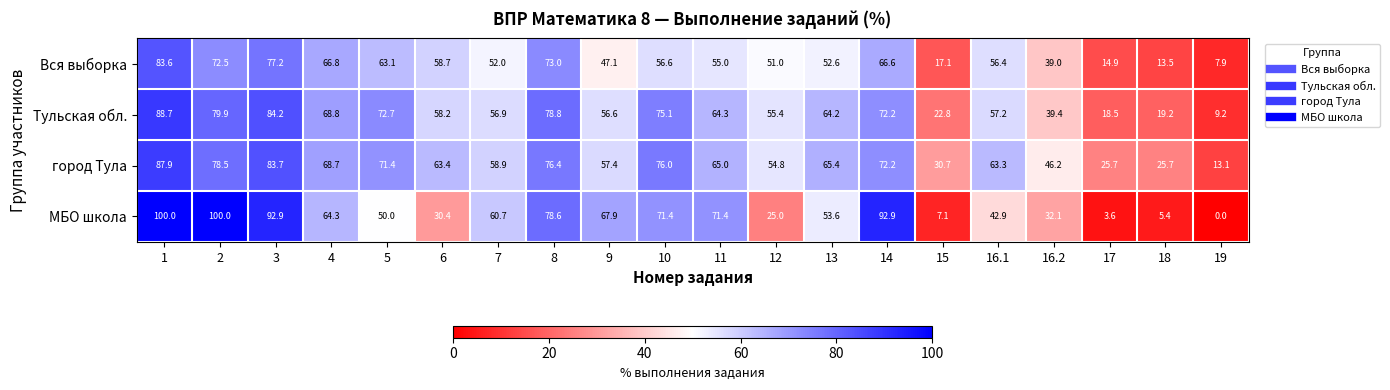

How many data points in МБО школа are less than 60?

10